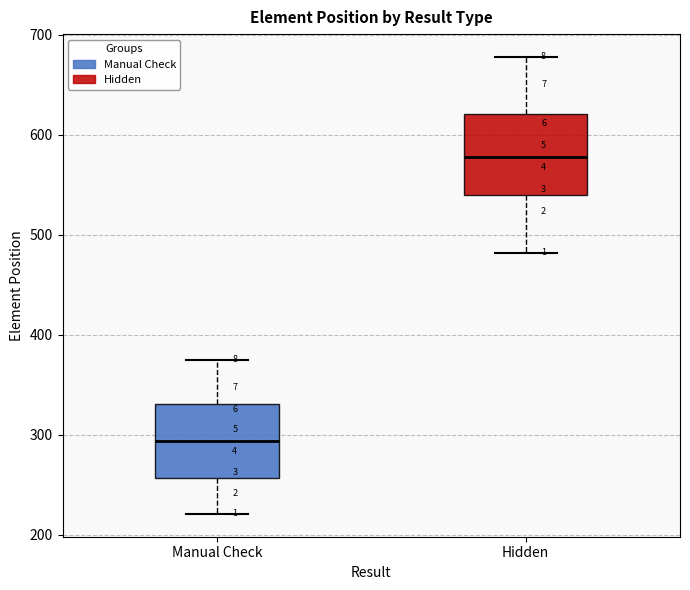

Which box has the lowest median line?

Manual Check